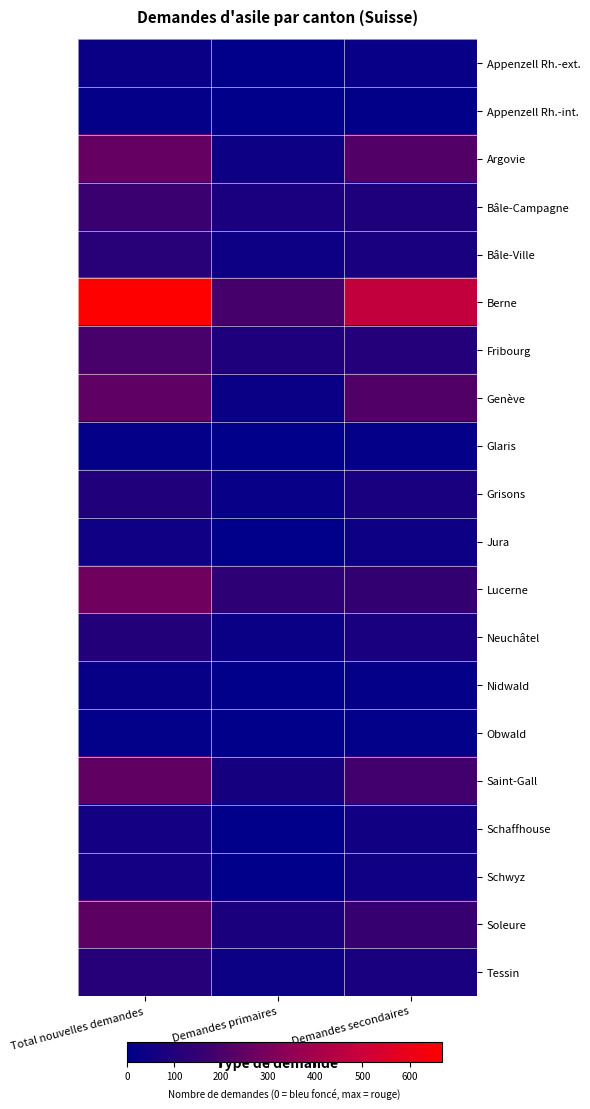

Count the number of categories in the chart.

3